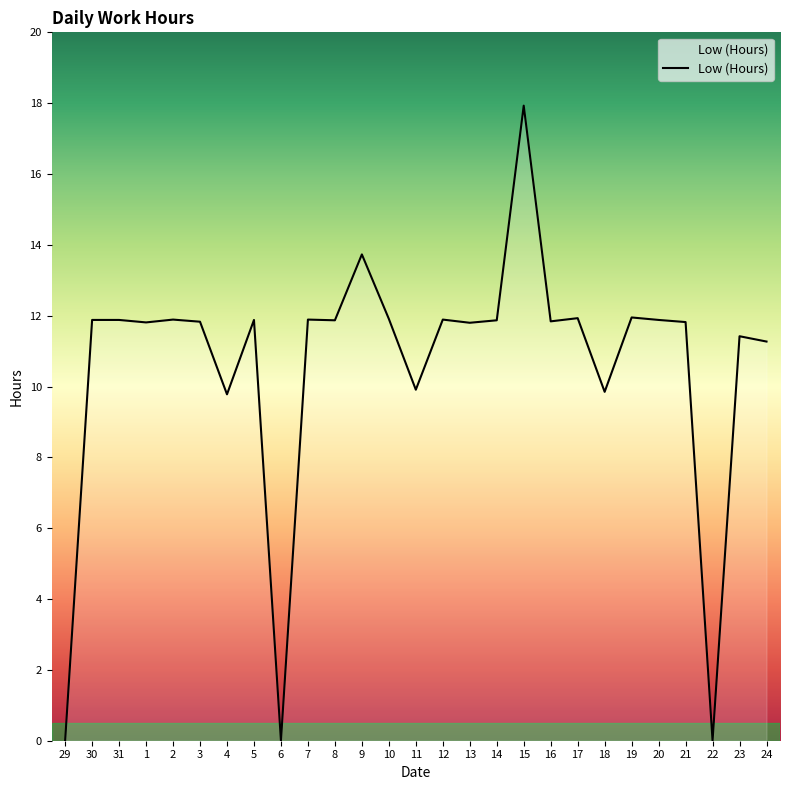

What position from the right is 11?

14